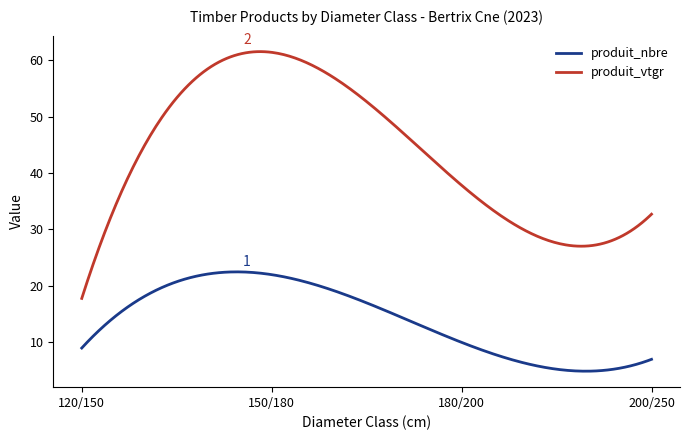

List the series in order of their overall mean, highest first.

produit_vtgr, produit_nbre